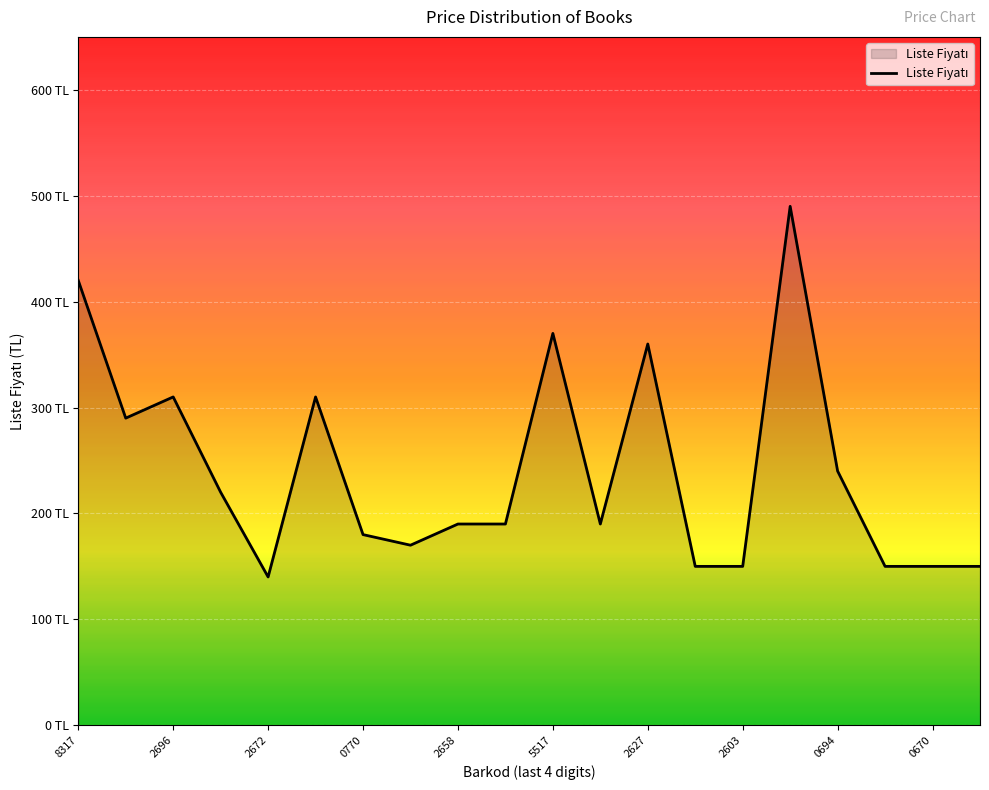

What is the maximum value shown in the chart?

490